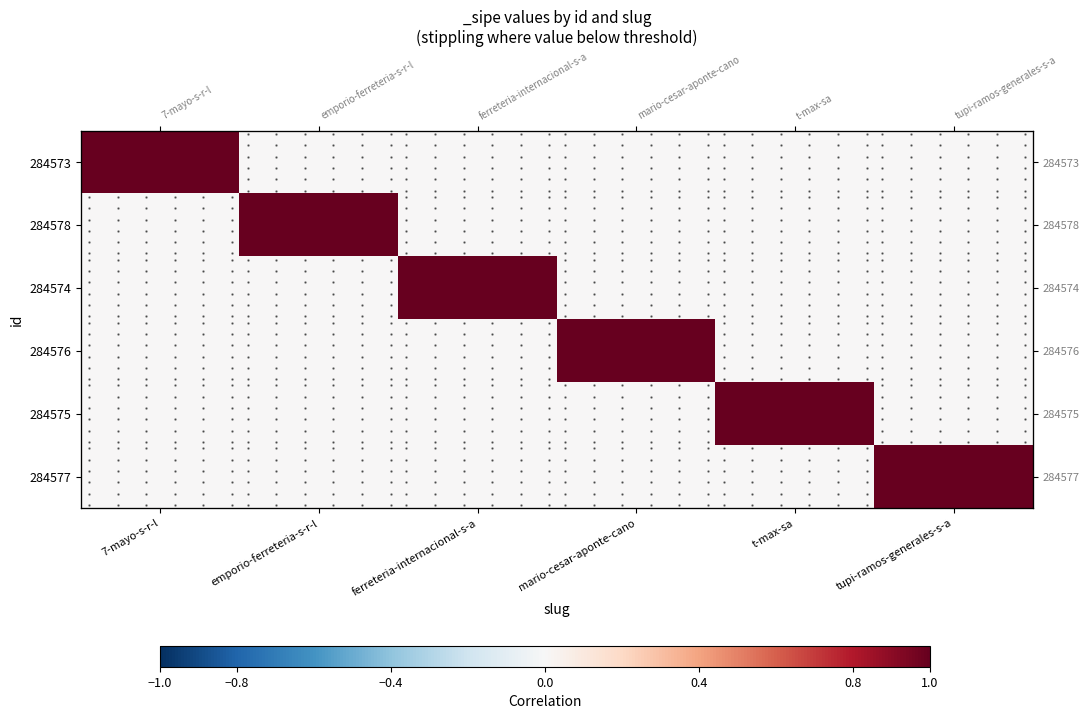

What is the greatest value displayed?

1